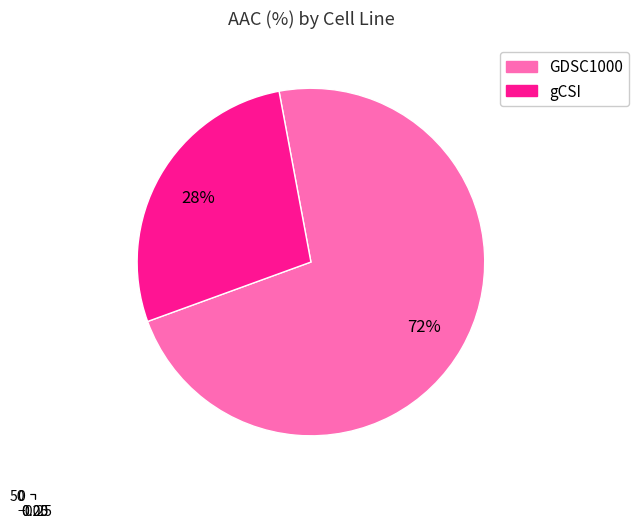

What percentage is the GDSC1000 slice, to the nearest percent?

72%